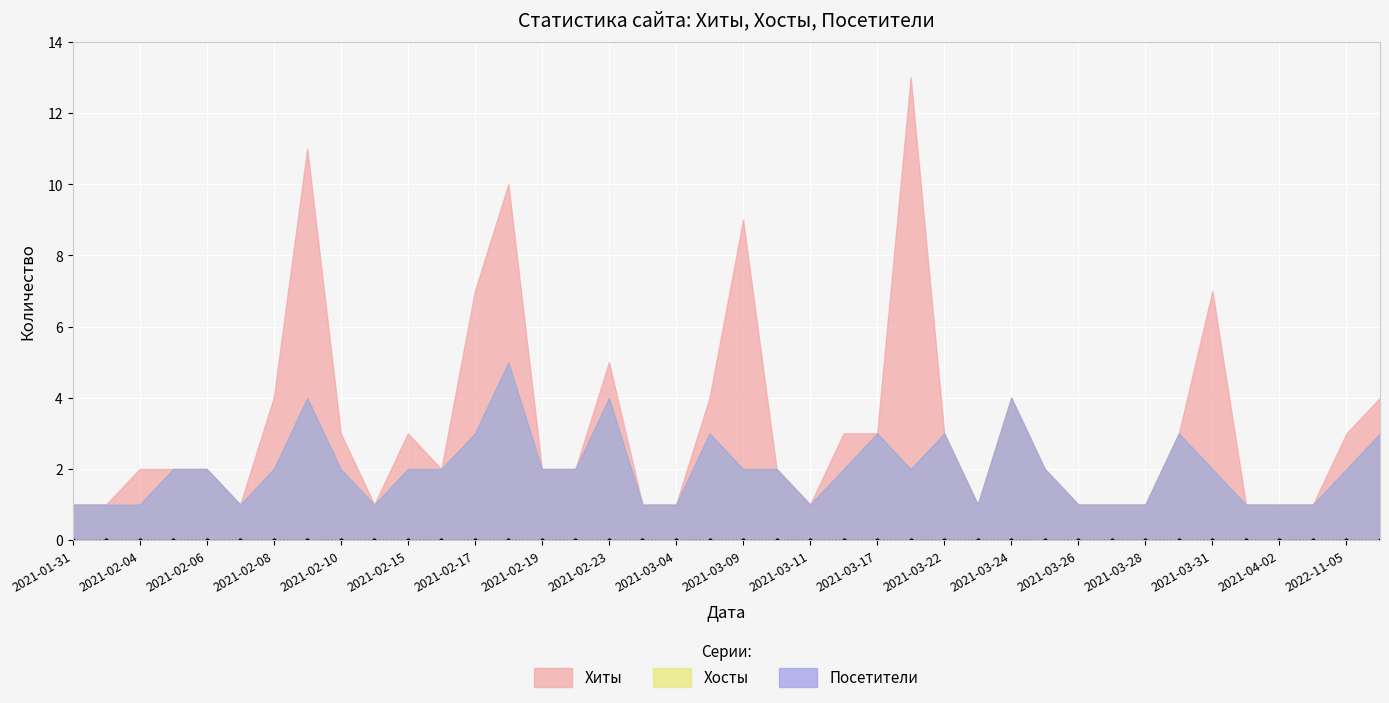

How many data points in Посетители are above 2?

10